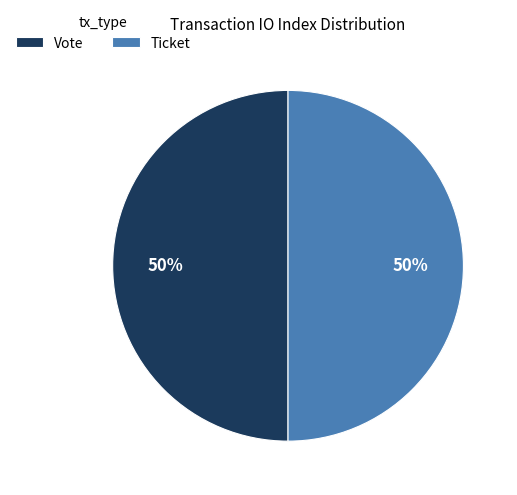

True or false: Vote accounts for 50% of the total.

True